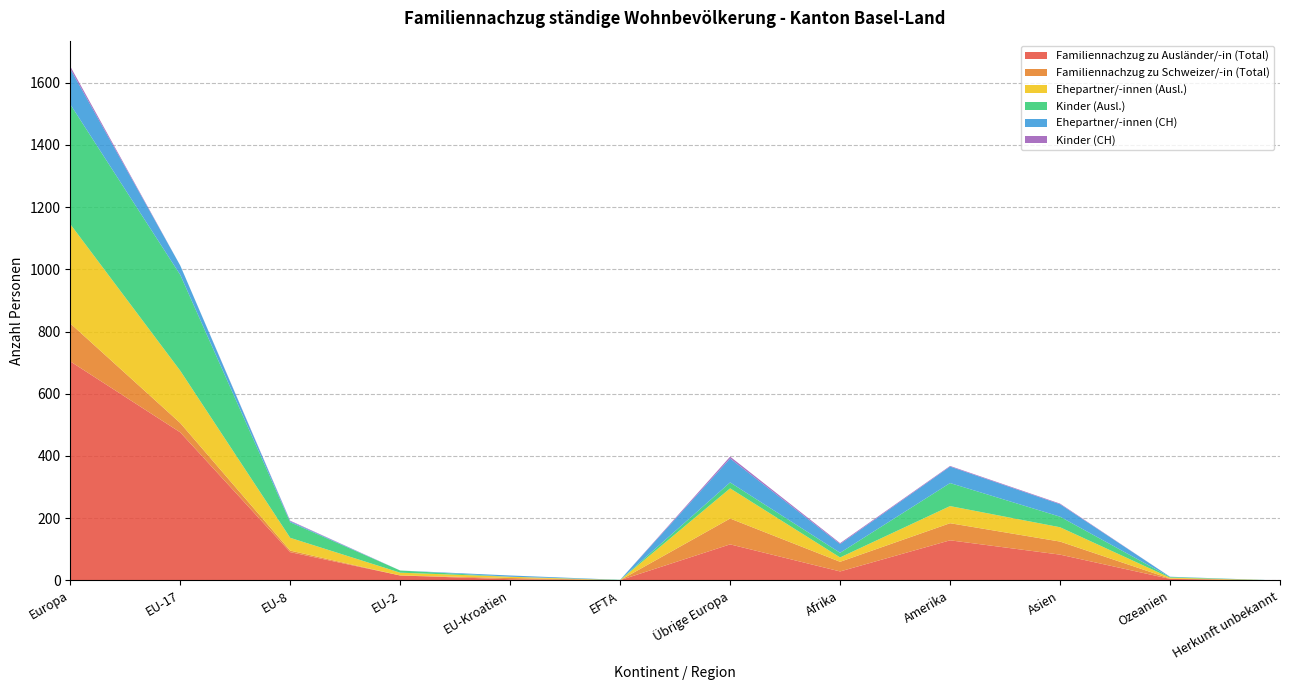

Reading right to left, extract all data points from this chart.

Familiennachzug zu Ausländer/-in (Total): 0	5	83	129	29	116	1	4	16	91	476	704
Familiennachzug zu Schweizer/-in (Total): 0	1	42	55	31	83	0	4	0	5	30	122
Ehepartner/-innen (Ausl.): 0	3	46	55	14	97	0	4	9	41	168	319
Kinder (Ausl.): 0	2	34	74	15	19	1	0	7	50	308	385
Ehepartner/-innen (CH): 0	1	40	53	28	77	0	4	0	3	30	114
Kinder (CH): 0	0	2	2	3	6	0	0	0	2	0	8